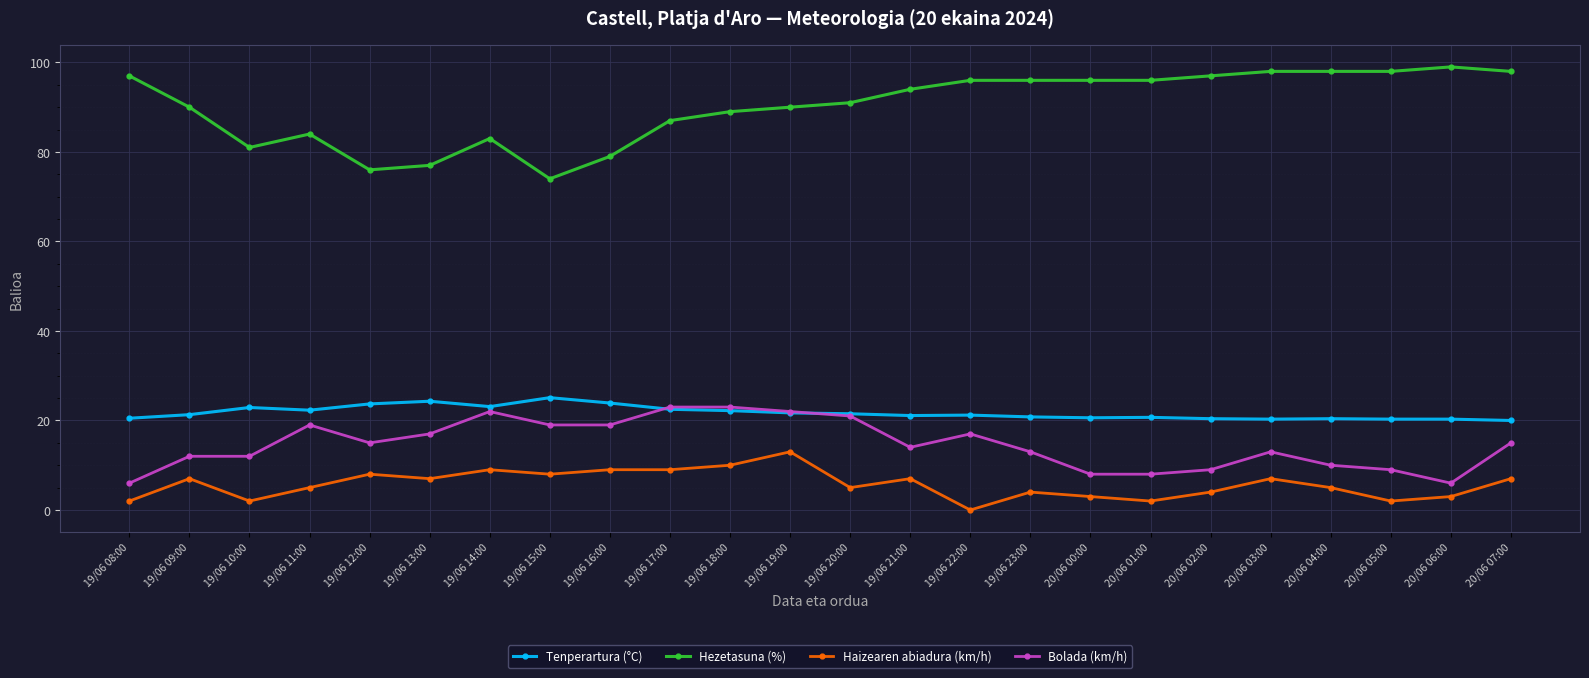

What is the sum of the Tenperartura (°C) values at 20/06 06:00 and 19/06 09:00?

41.6